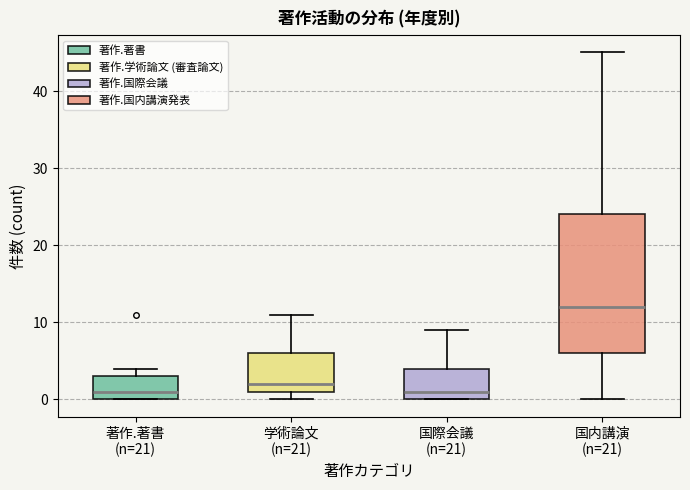

Reading left to right, read every box against the y-axis: the position of its median line, the range the box covers, and the ends of its whiskers. The values are not printed on the chart, so give them approximately, as read against the axis.

著作.著書 (n=21): median 1, box 0 to 3, whiskers 0 to 4
学術論文 (n=21): median 2, box 1 to 6, whiskers 0 to 11
国際会議 (n=21): median 1, box 0 to 4, whiskers 0 to 9
国内講演 (n=21): median 12, box 6 to 24, whiskers 0 to 45